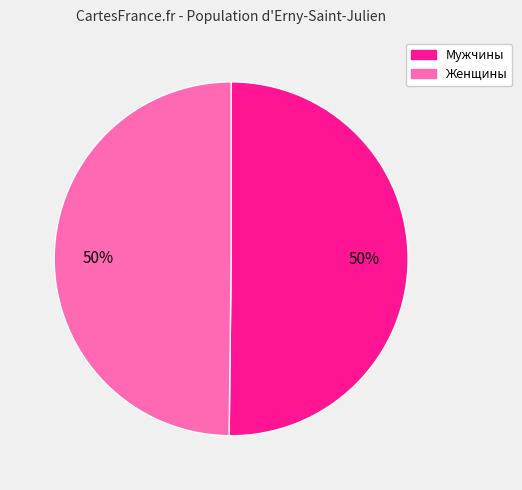

True or false: Женщины accounts for 38% of the total.

False